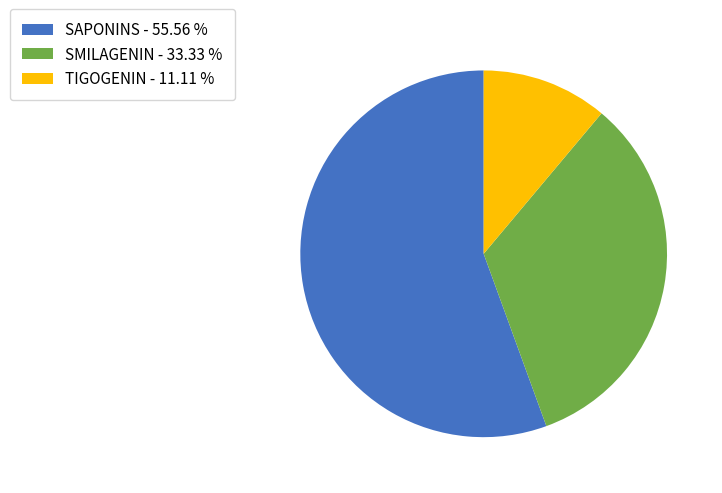

Is there a majority slice in this chart?

Yes